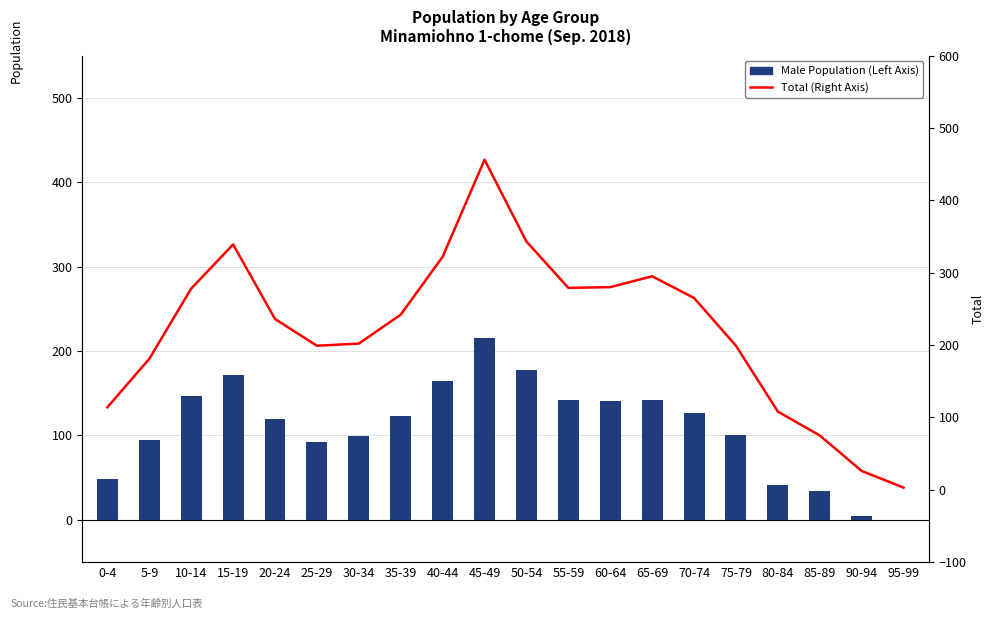

What is the average value of the Male Population (Left Axis) series?

109